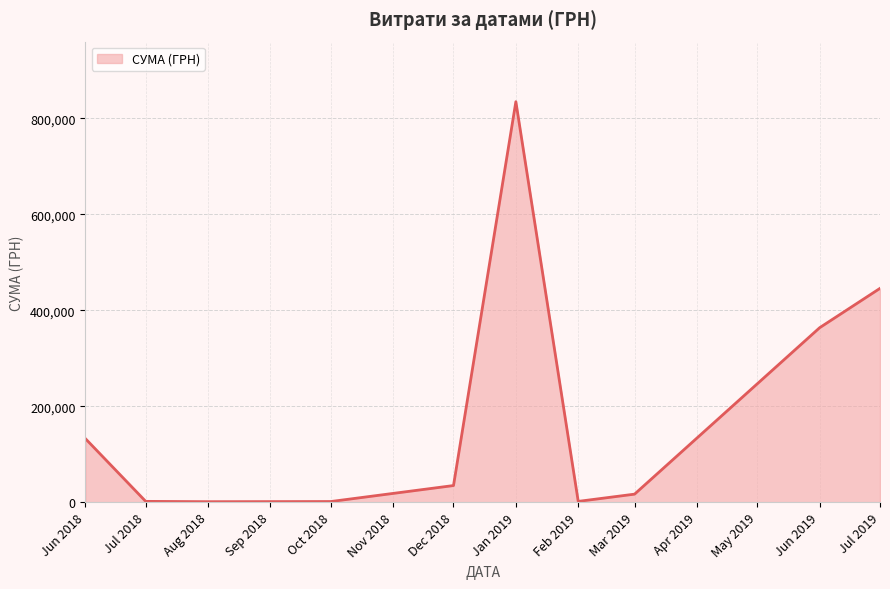

What is the smallest value displayed?

1000.0